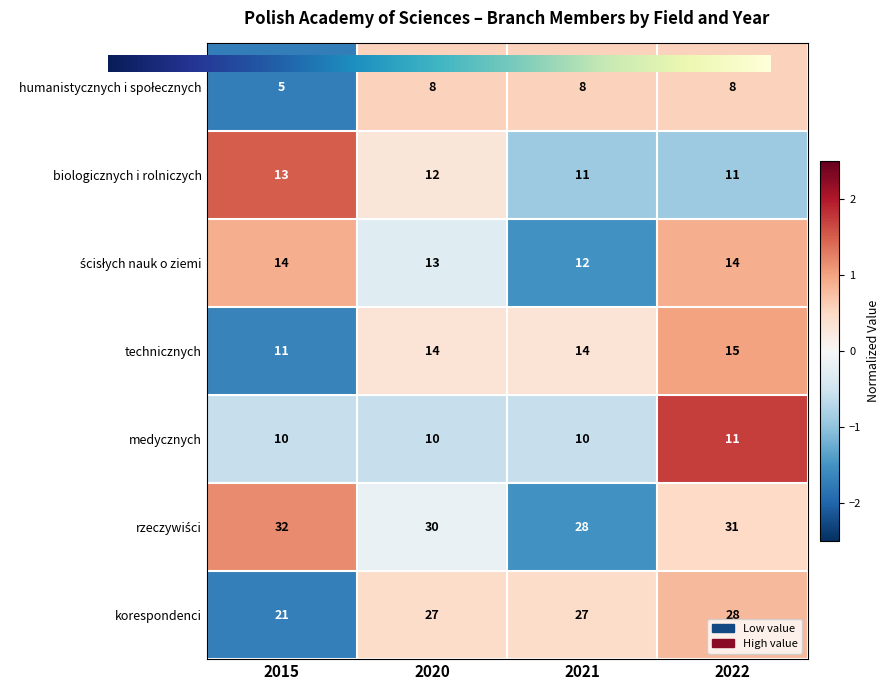

What value does the technicznych series have at 2020?

14